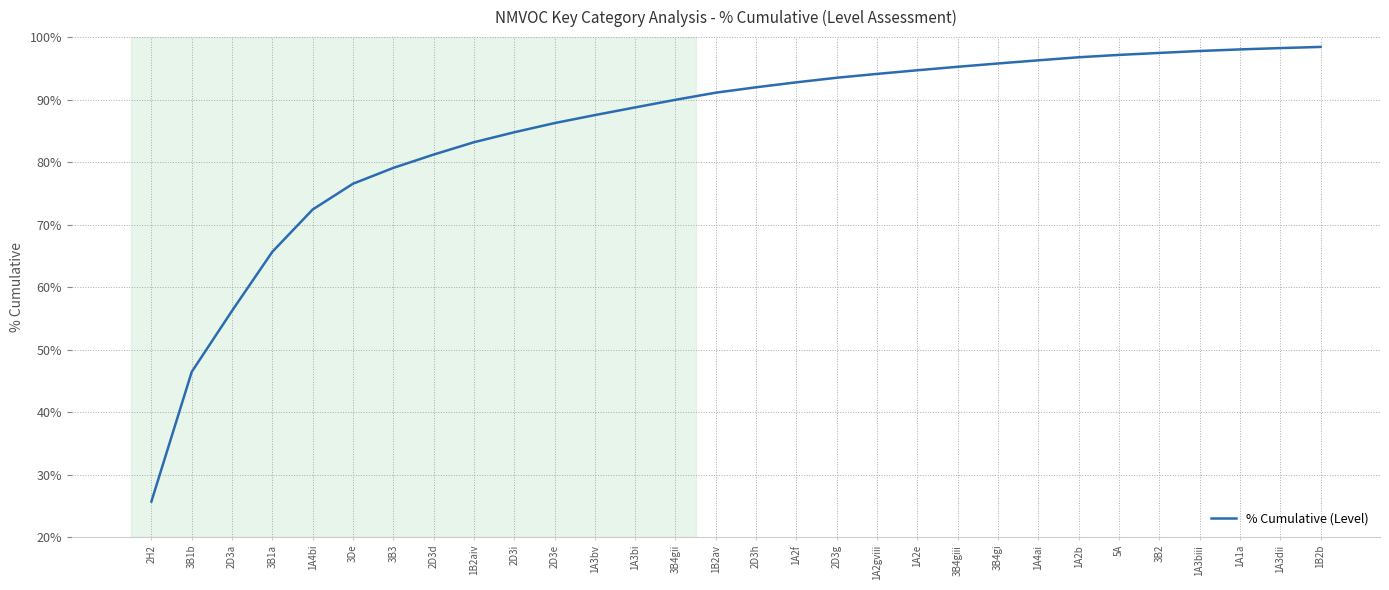

Where is the data nearest to the value 62?

3B1a